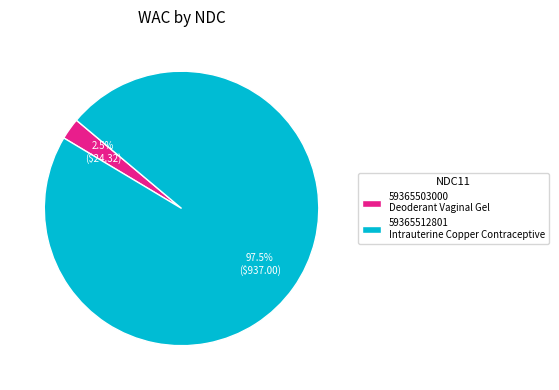

Is 59365503000 Deoderant Vaginal Gel the majority of the pie?

No